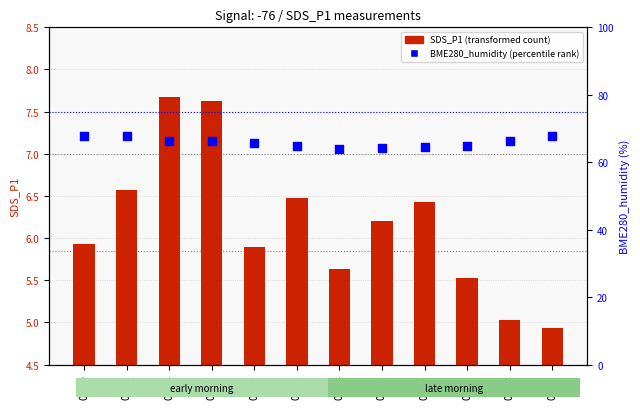

At which category is the sum across all series the highest?

00:02